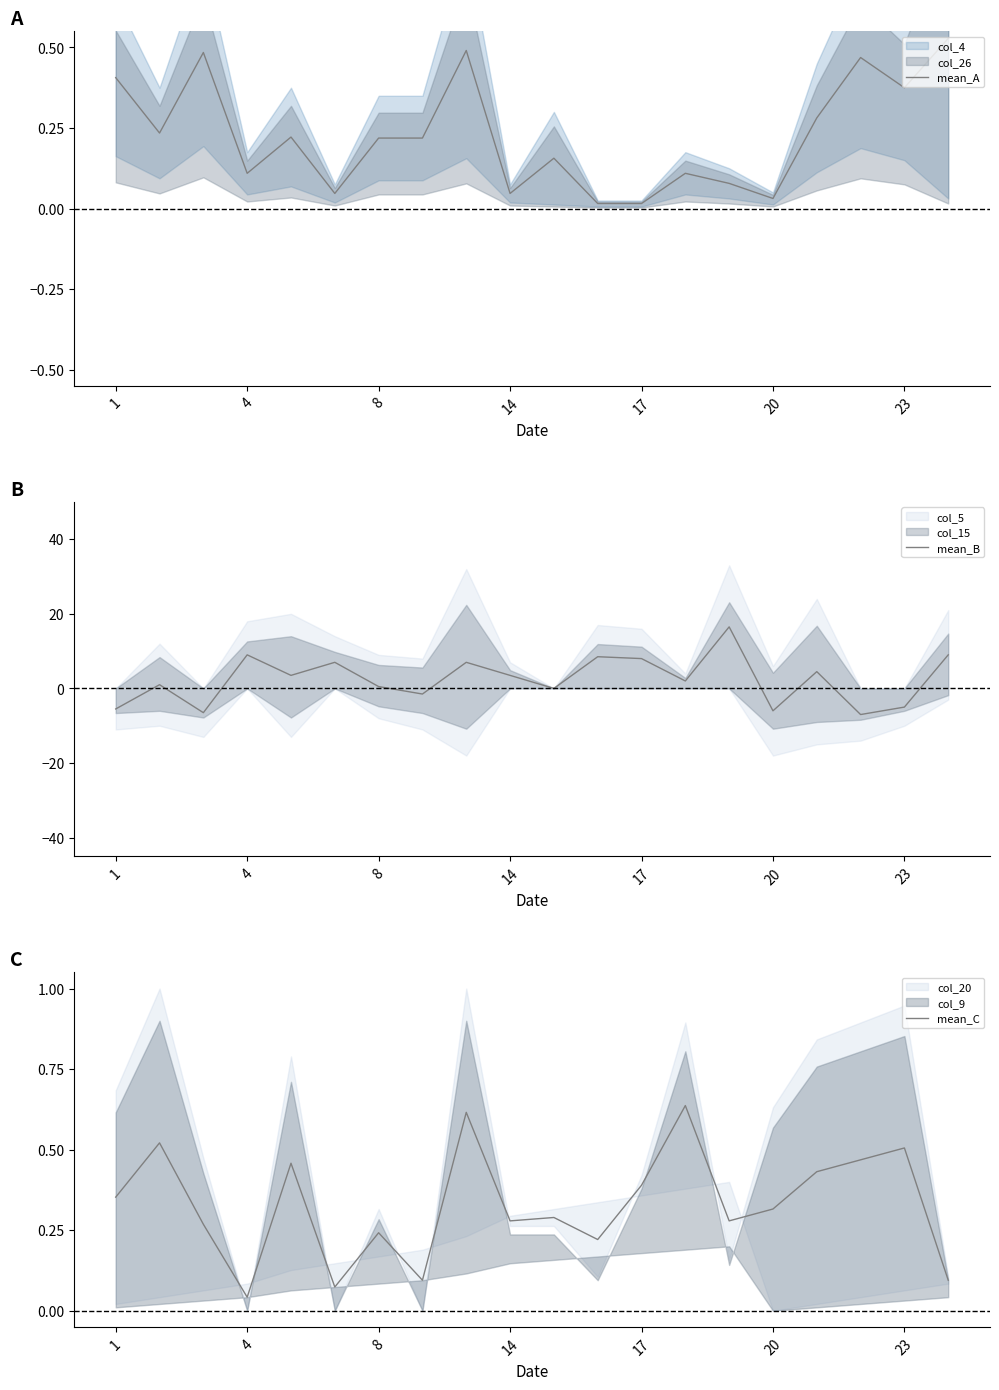

The value of mean_A at 1 is 0.4. True or false?

True